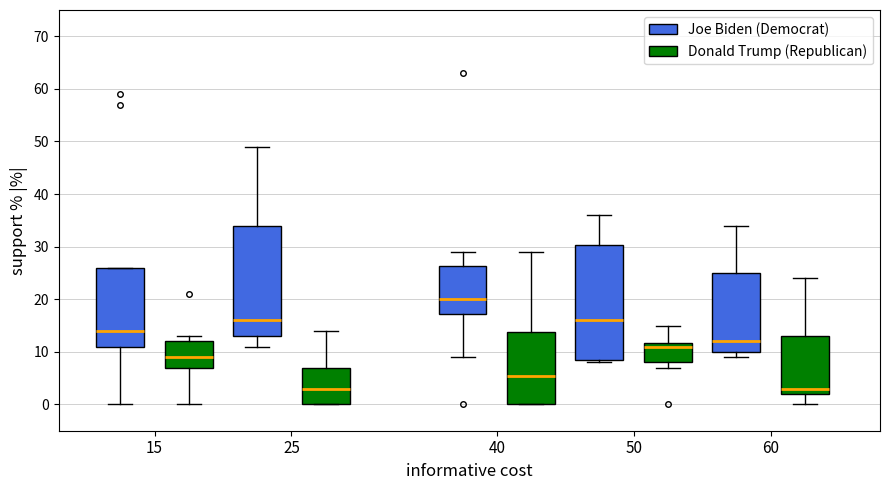

Reading left to right, transcribe this box plot: for each box, give where its median line is, the range the box spans, and where its two whiskers end, as read against the y-axis. The values are not printed on the chart, so give them approximately, as read against the axis.

15 (Joe Biden (Democrat)): median 14, box 11 to 26, whiskers 0 to 26
15 (Donald Trump (Republican)): median 9, box 7 to 12, whiskers 0 to 13
25 (Joe Biden (Democrat)): median 16, box 13 to 34, whiskers 11 to 49
25 (Donald Trump (Republican)): median 3, box 0 to 7, whiskers 0 to 14
40 (Joe Biden (Democrat)): median 20, box 17 to 26, whiskers 9 to 29
40 (Donald Trump (Republican)): median 6, box 0 to 14, whiskers 0 to 29
50 (Joe Biden (Democrat)): median 16, box 9 to 30, whiskers 8 to 36
50 (Donald Trump (Republican)): median 11, box 8 to 12, whiskers 7 to 15
60 (Joe Biden (Democrat)): median 12, box 10 to 25, whiskers 9 to 34
60 (Donald Trump (Republican)): median 3, box 2 to 13, whiskers 0 to 24